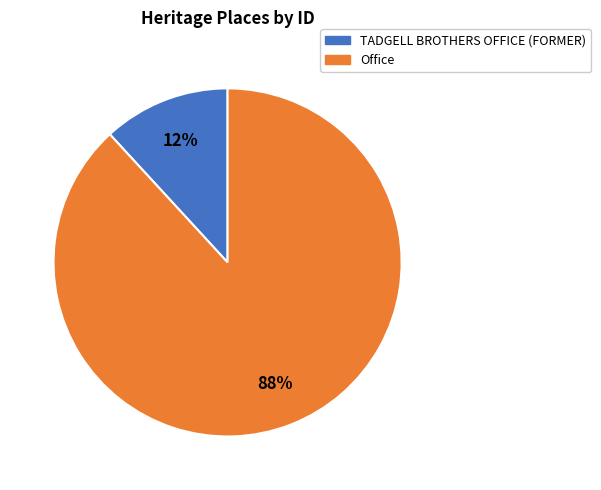

Do Office and TADGELL BROTHERS OFFICE (FORMER) together represent more than half of the pie?

Yes